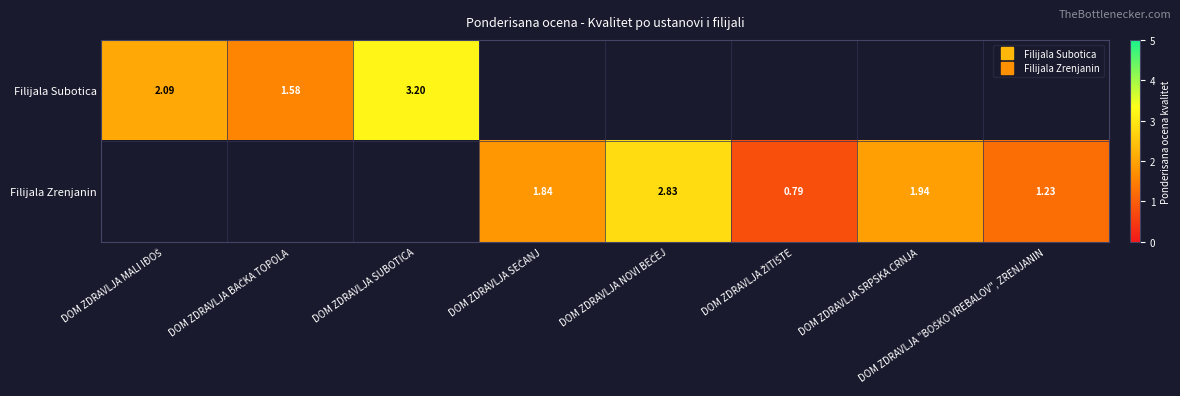

At which category does the chart reach its peak across all series?

DOM ZDRAVLJA SUBOTICA